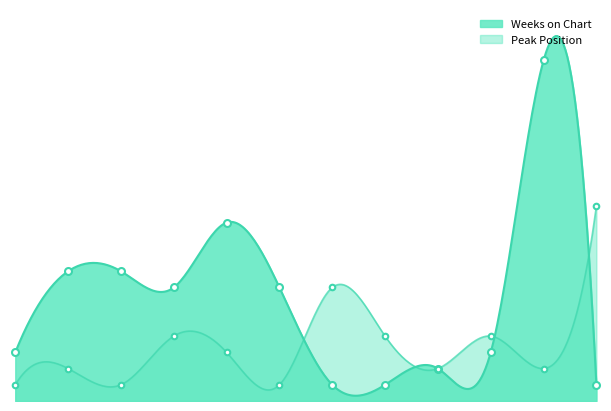

Rank the series by their maximum value, from lowest to highest.

Peak Position, Weeks on Chart